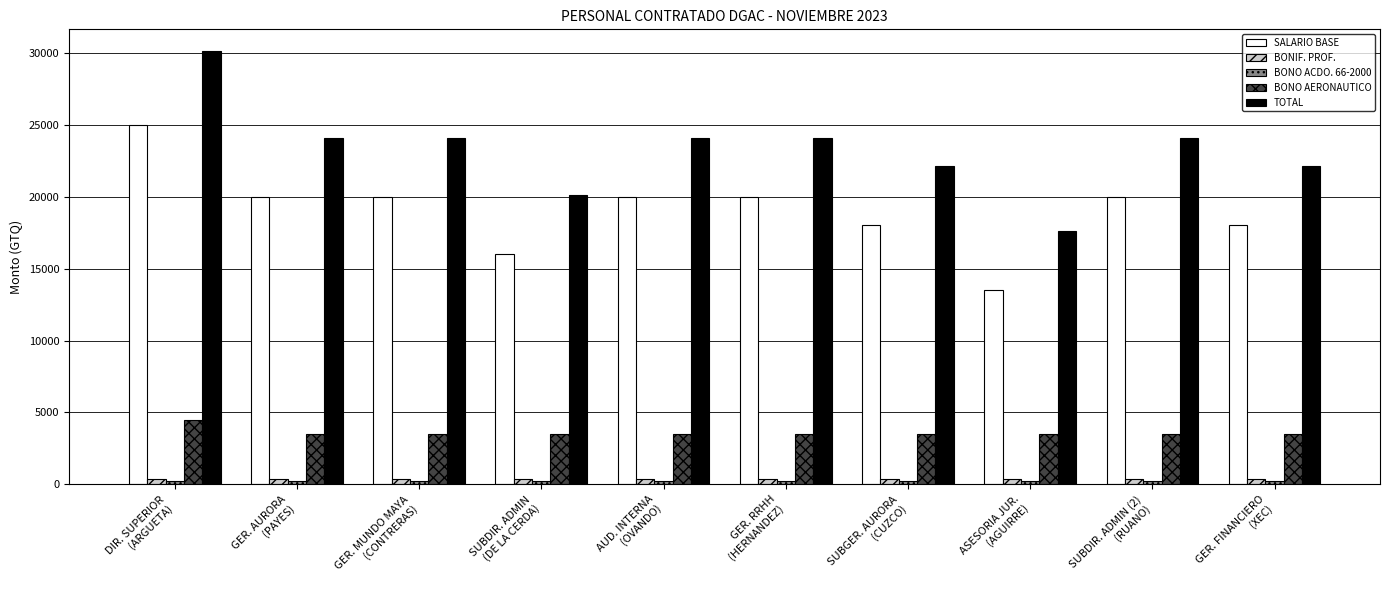

Which series has the largest total across all categories?

TOTAL